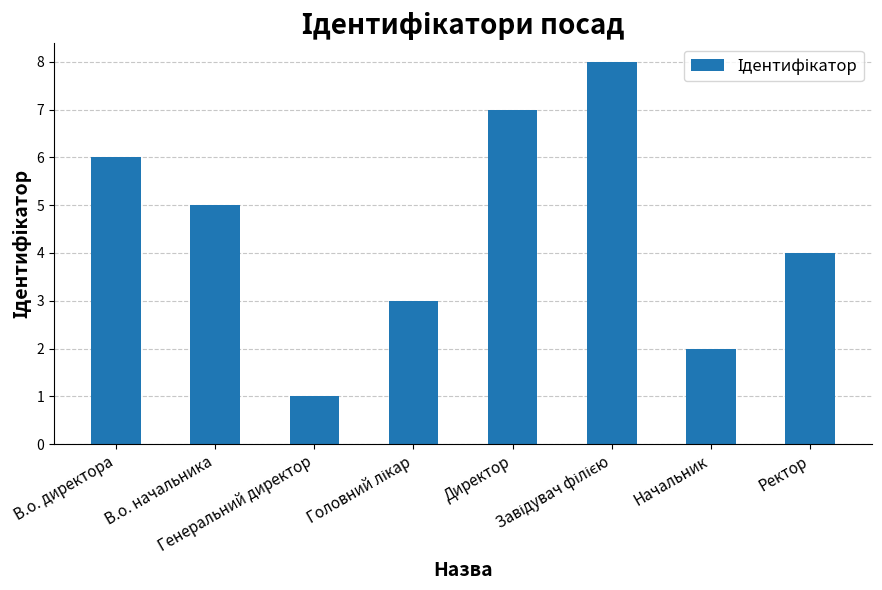

What is the value of the 5th bar from the left?

7